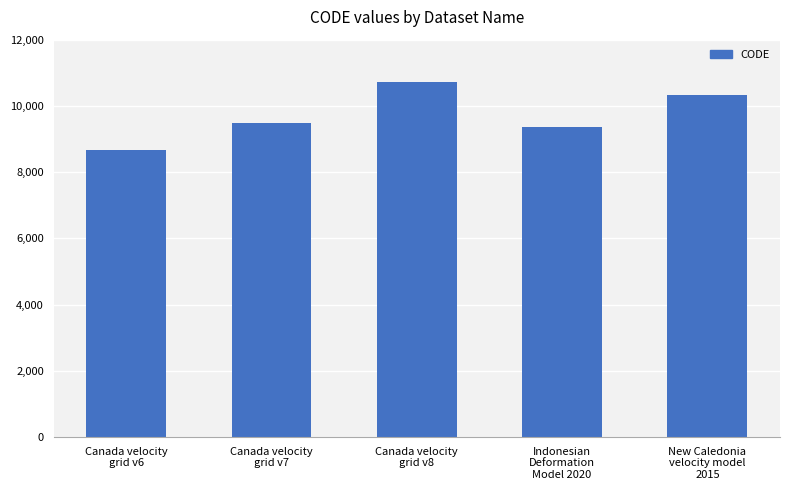

How many distinct data groups are displayed?

1